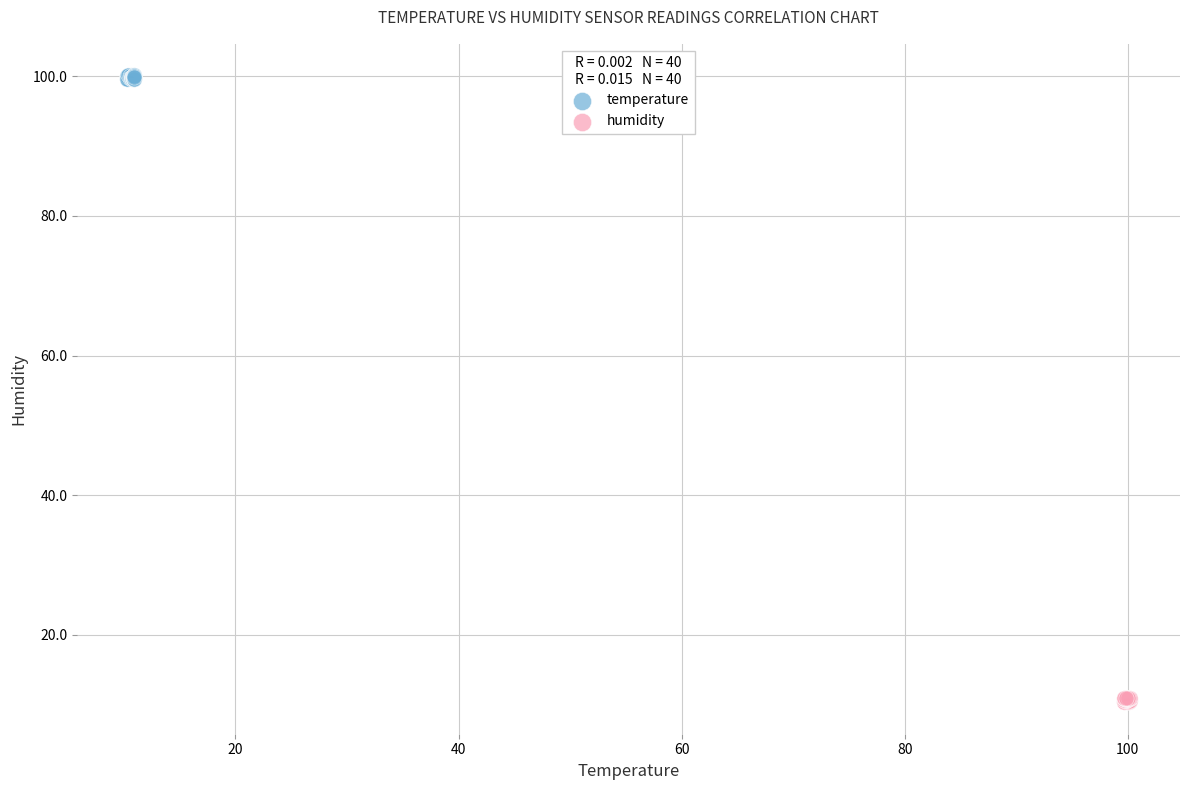

Which series reaches the minimum Y coordinate?

humidity